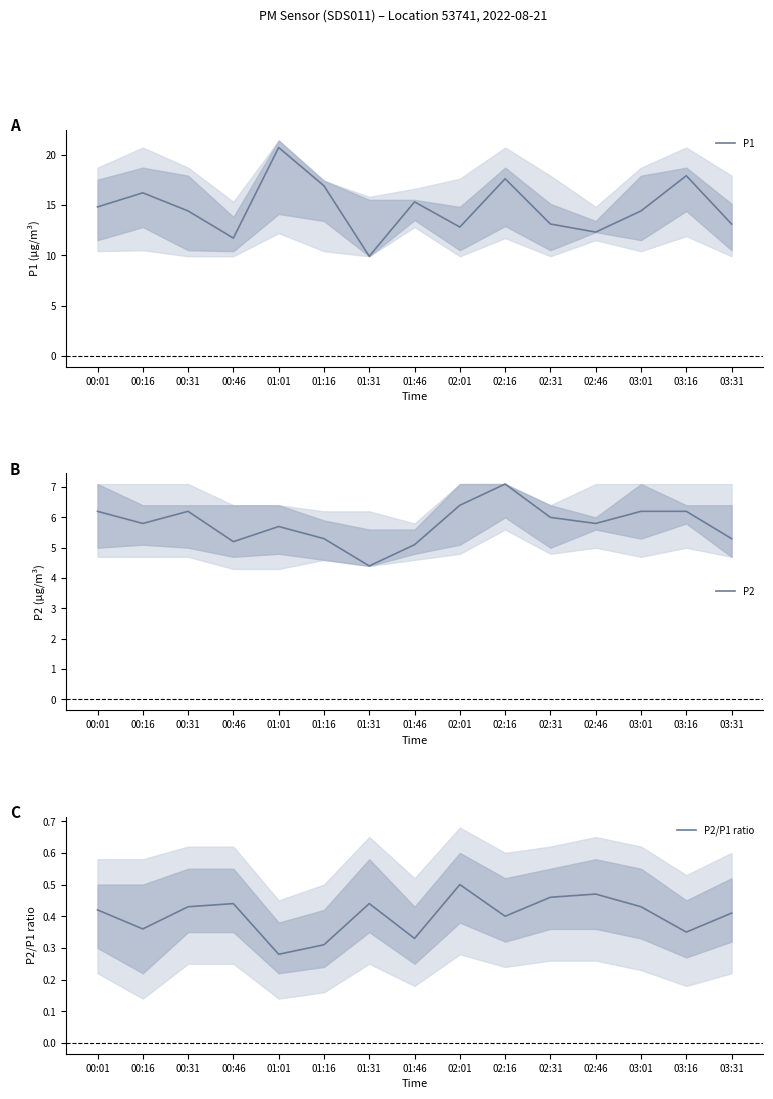

Is the value of P2 at 02:01 greater than the value of P2/P1 ratio at 02:01?

Yes